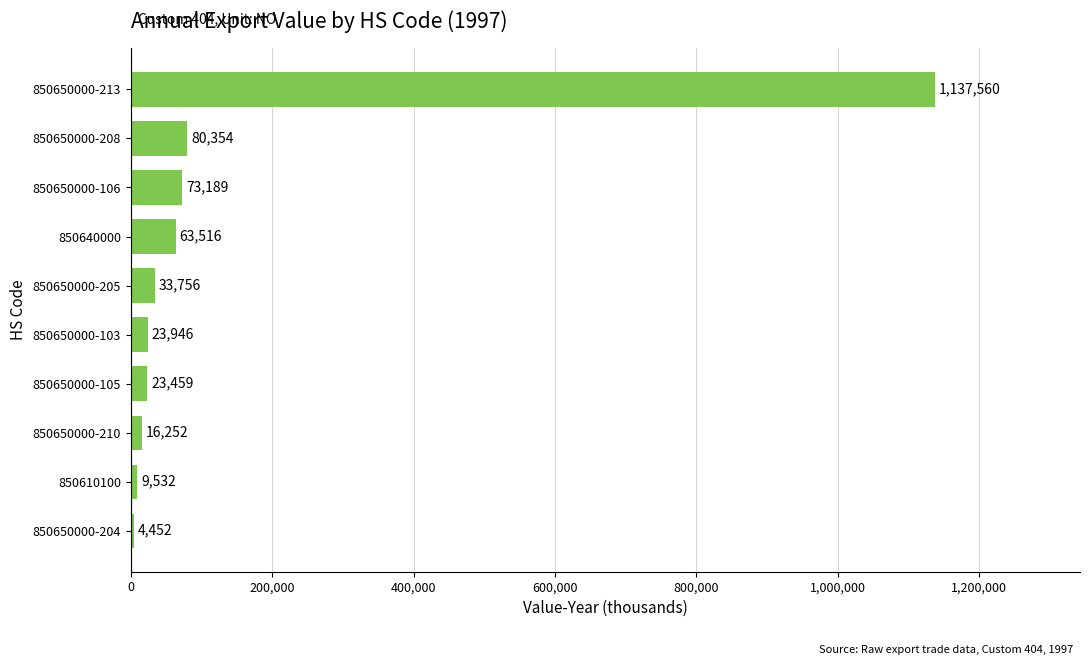

List the labels in order of value, largest first.

850650000-213, 850650000-208, 850650000-106, 850640000, 850650000-205, 850650000-103, 850650000-105, 850650000-210, 850610100, 850650000-204